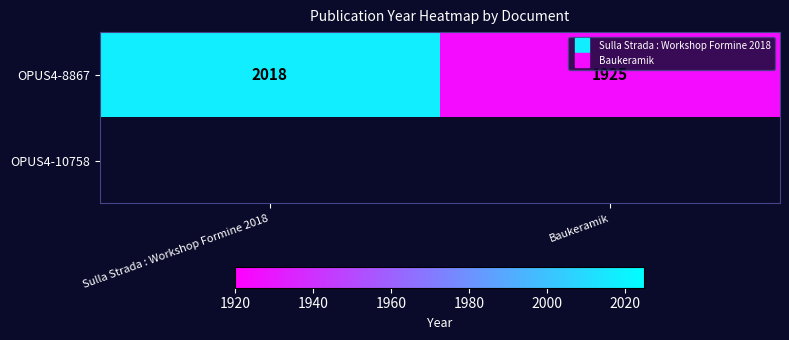

What is the sum of the OPUS4-8867 values at Baukeramik and Sulla Strada : Workshop Formine 2018?

3943.0